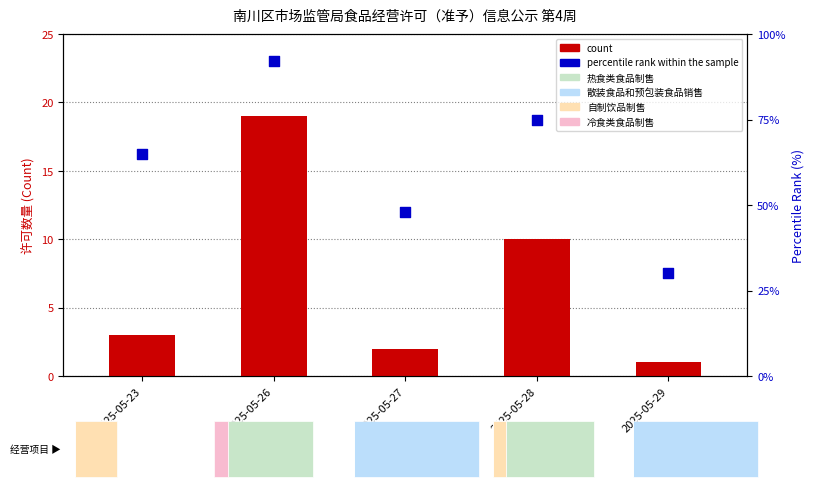

Which series reaches the minimum Y coordinate?

count